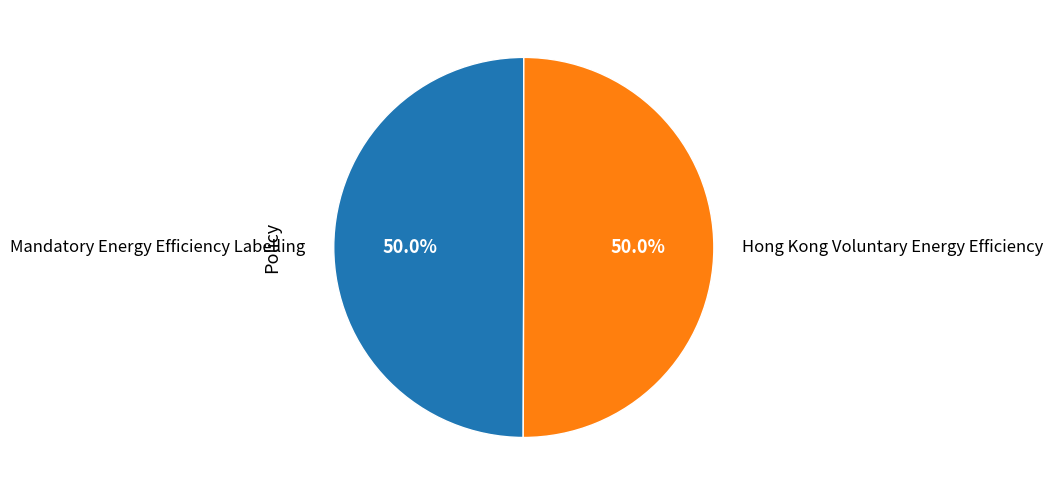

Do Mandatory Energy Efficiency Labelling and Hong Kong Voluntary Energy Efficiency together represent more than half of the pie?

Yes